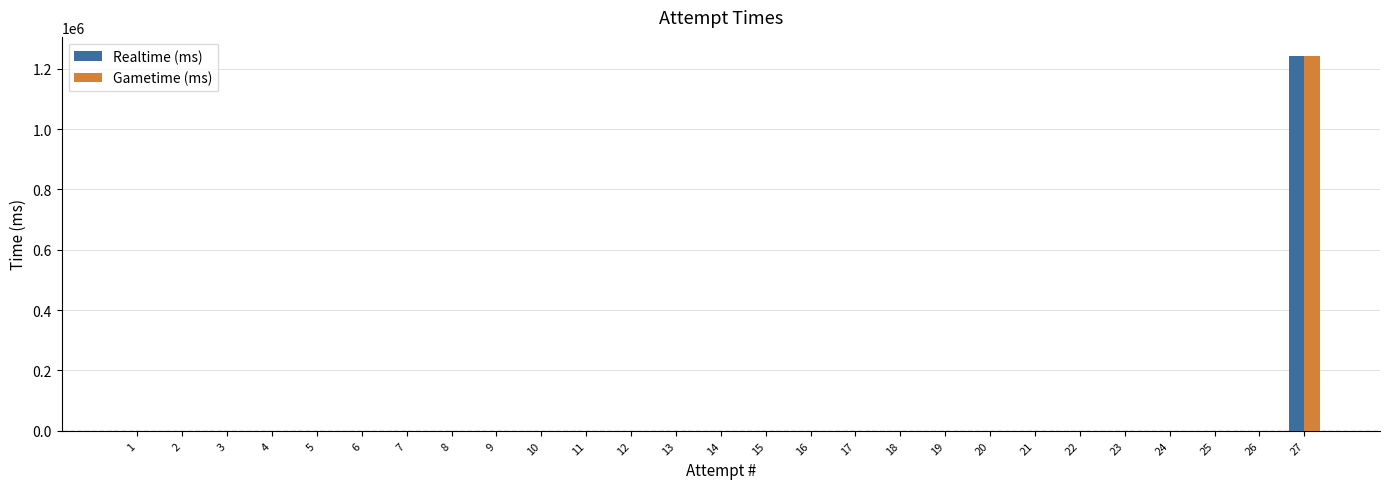

What is the sum of all Realtime (ms) values?

1243042